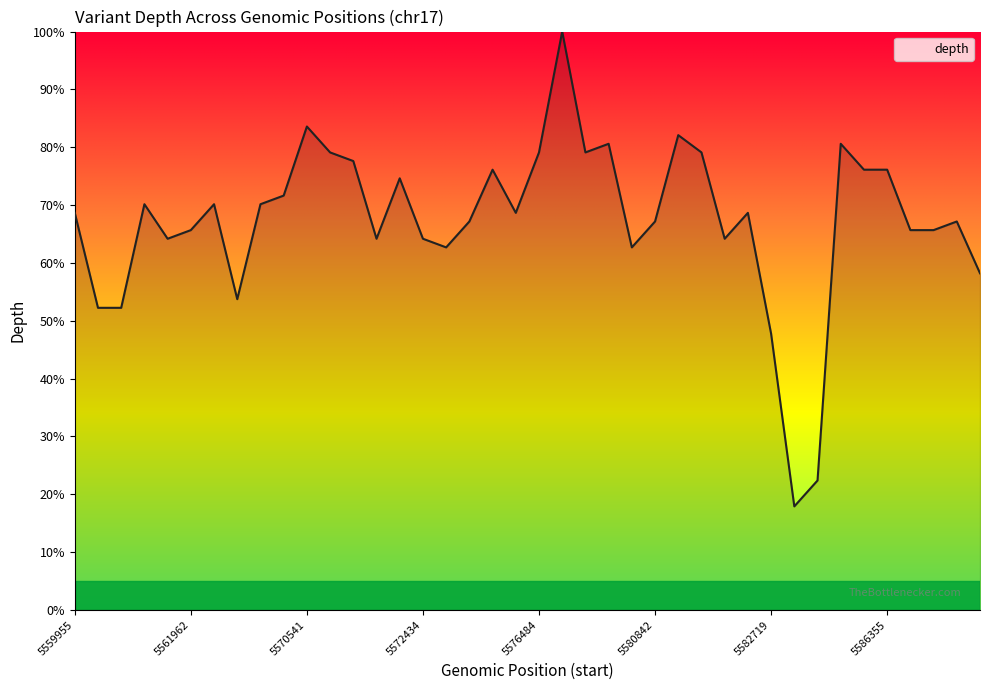

What is the minimum value shown in the chart?

17.9